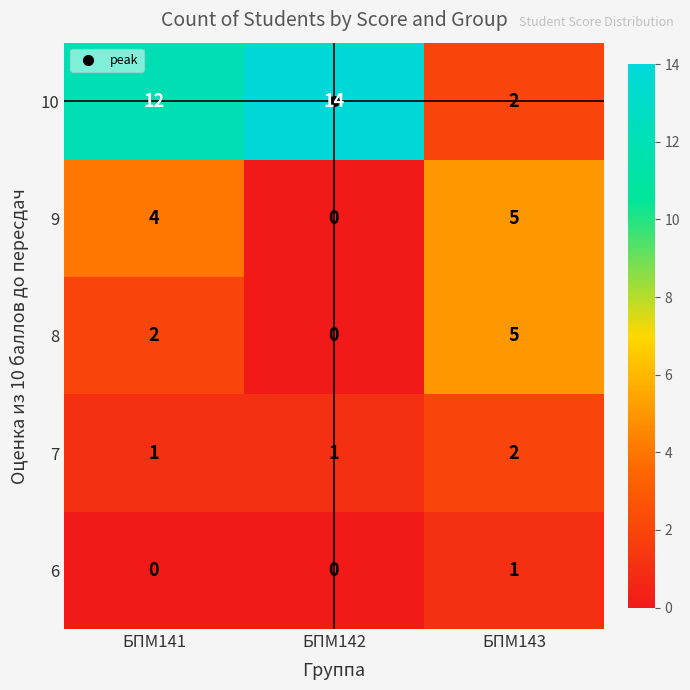

What value does the 8 series have at БПМ143?

5